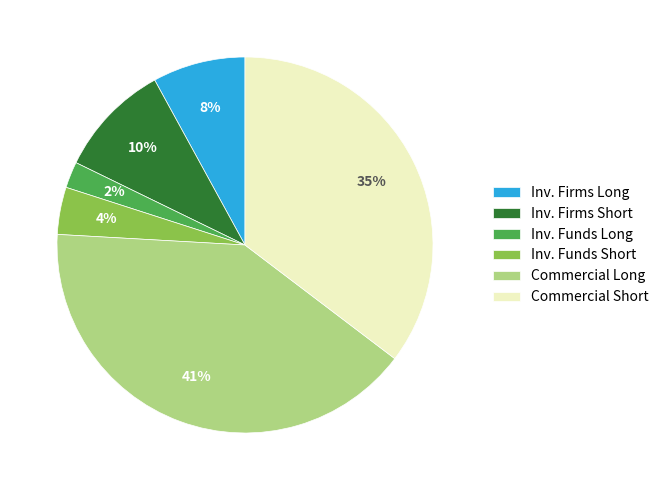

The Inv. Funds Long slice represents 2% of the pie. True or false?

True